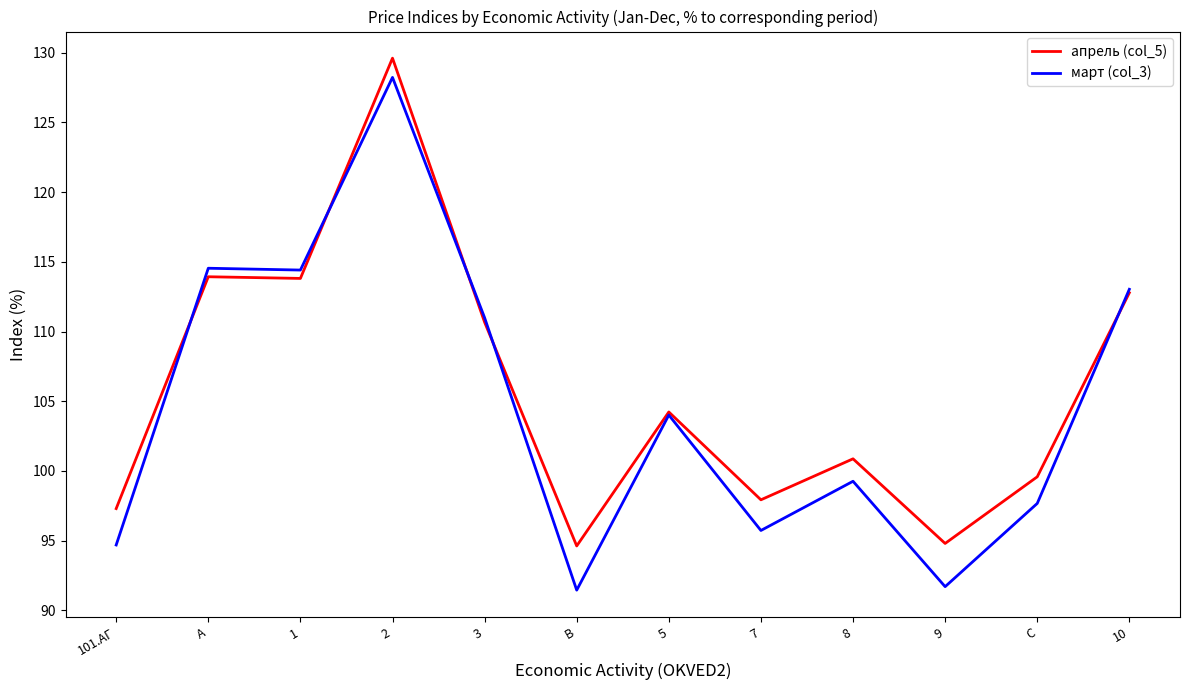

What is the smallest value displayed?

91.5